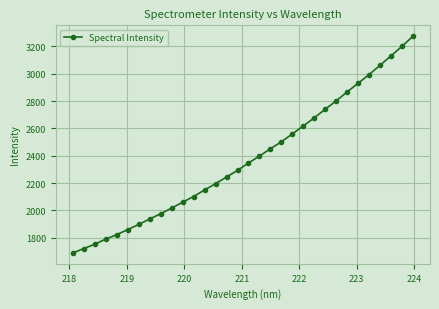

True or false: there are more than 2 points higher than both neighbors.

False